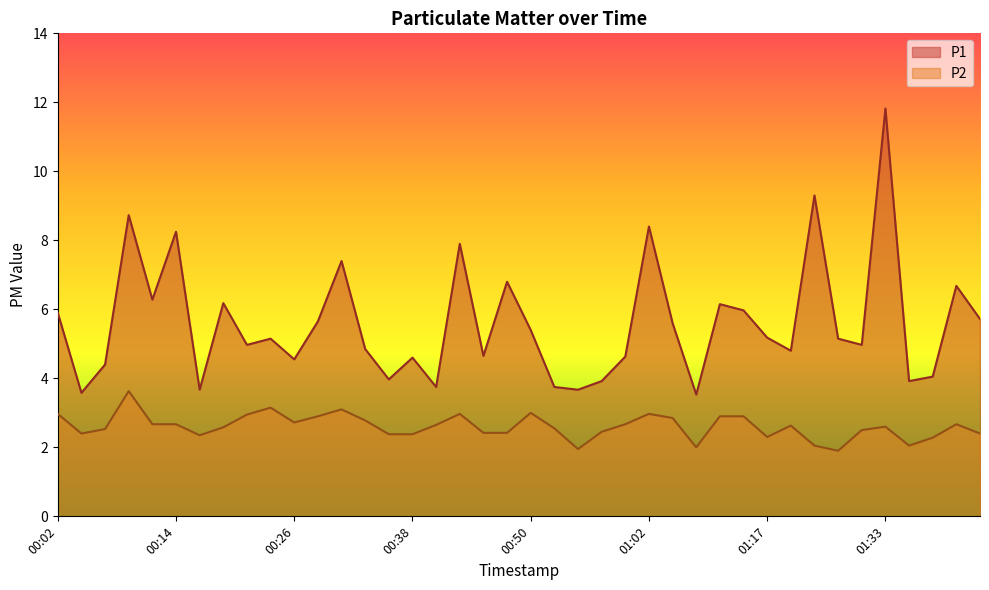

How many data points in P2 are above 2?

37